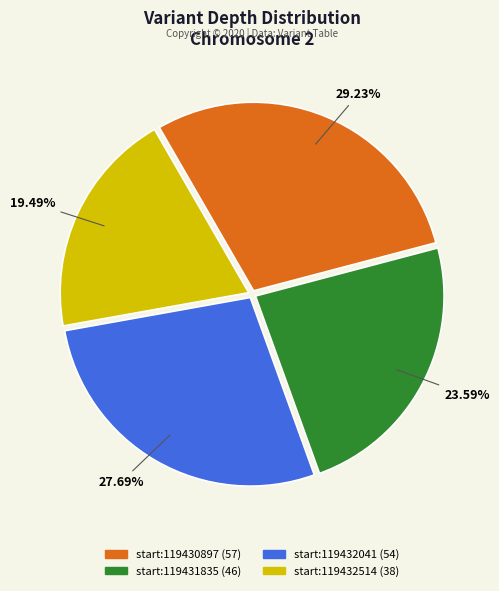

Does any single category account for the majority?

No